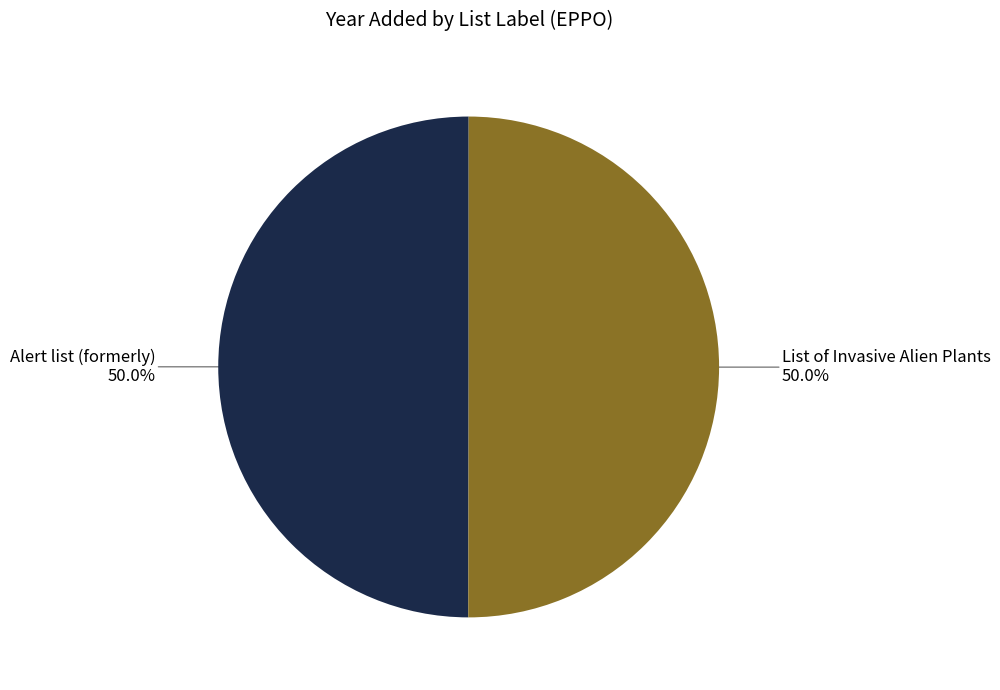

The List of Invasive Alien Plants slice represents 50% of the pie. True or false?

True